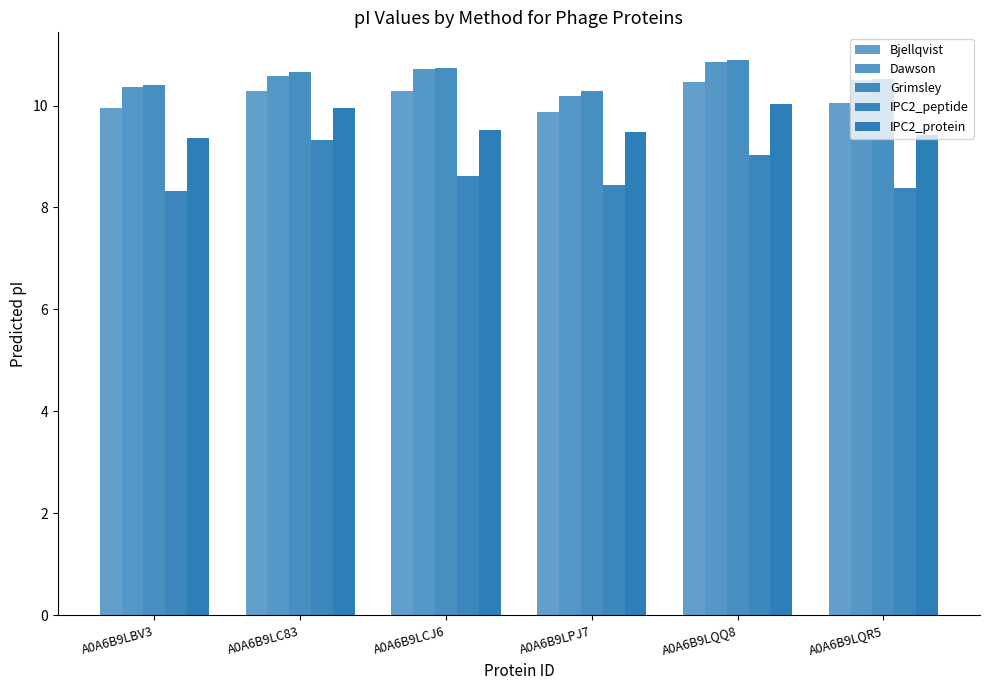

Reading right to left, list all the values displayed in this chart.

Bjellqvist: 10.1	10.5	9.9	10.3	10.3	10.0
Dawson: 10.5	10.9	10.2	10.7	10.6	10.4
Grimsley: 10.5	10.9	10.3	10.7	10.7	10.4
IPC2_peptide: 8.4	9.0	8.4	8.6	9.3	8.3
IPC2_protein: 9.4	10.0	9.5	9.5	10.0	9.4